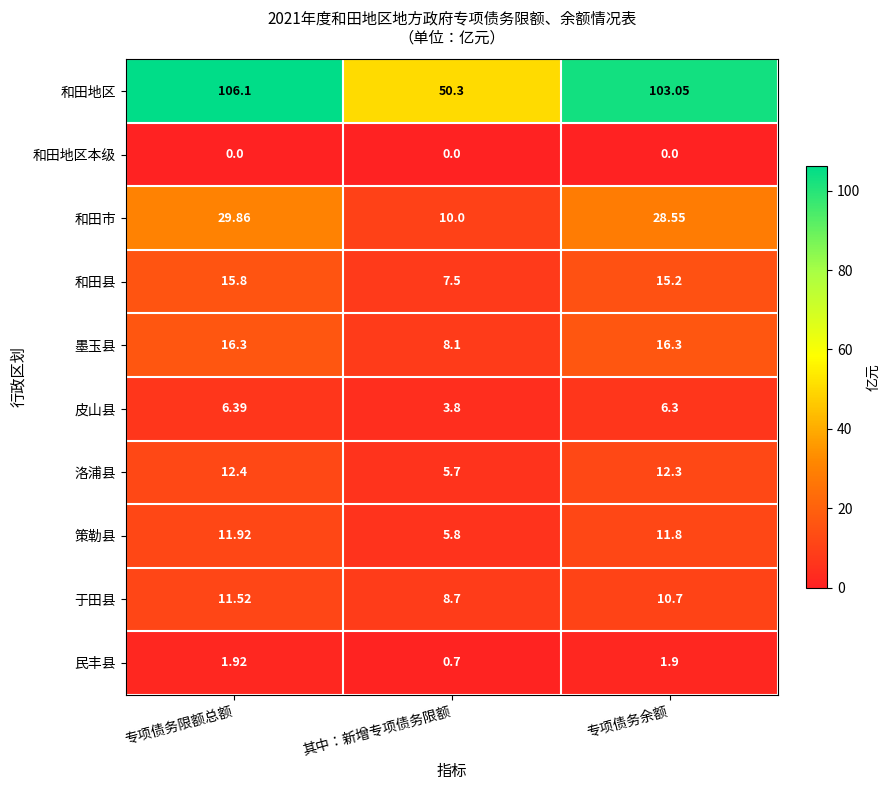

At 其中：新增专项债务限额, list the series in order from smallest to largest.

和田地区本级, 民丰县, 皮山县, 洛浦县, 策勒县, 和田县, 墨玉县, 于田县, 和田市, 和田地区